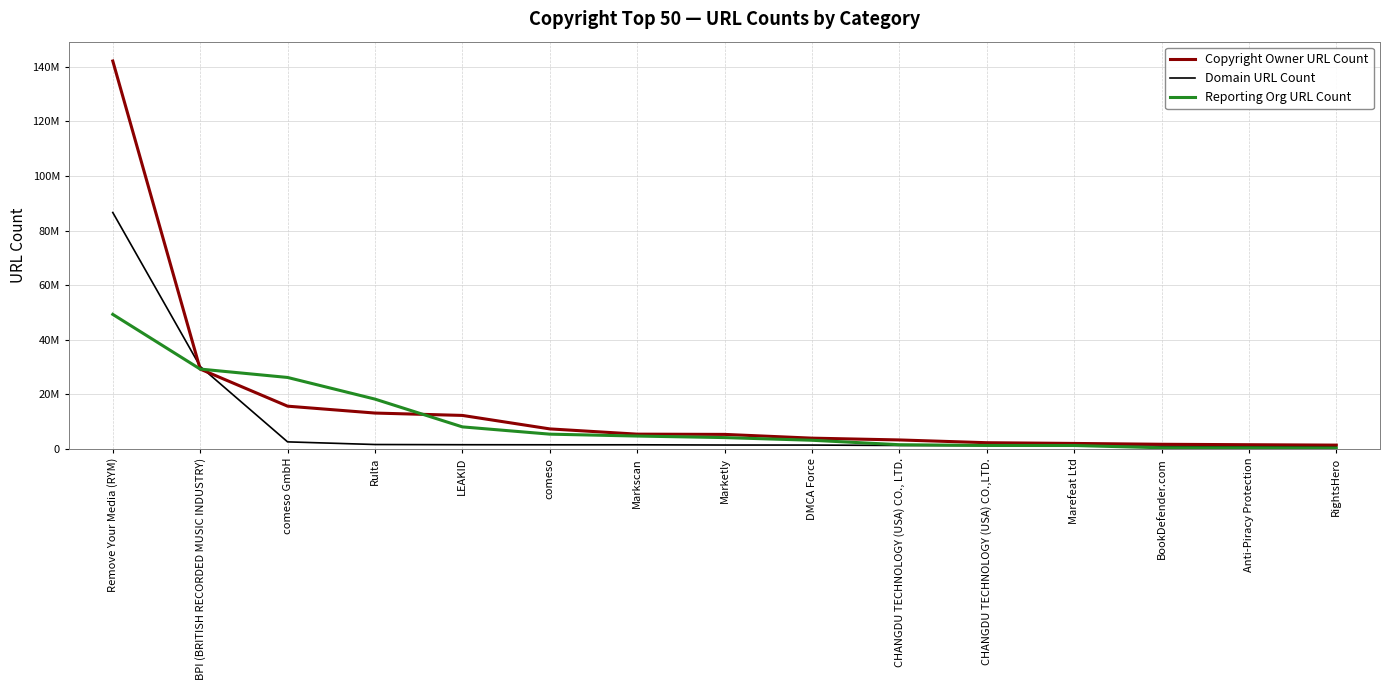

Is this an area chart (filled region under the line)?

No